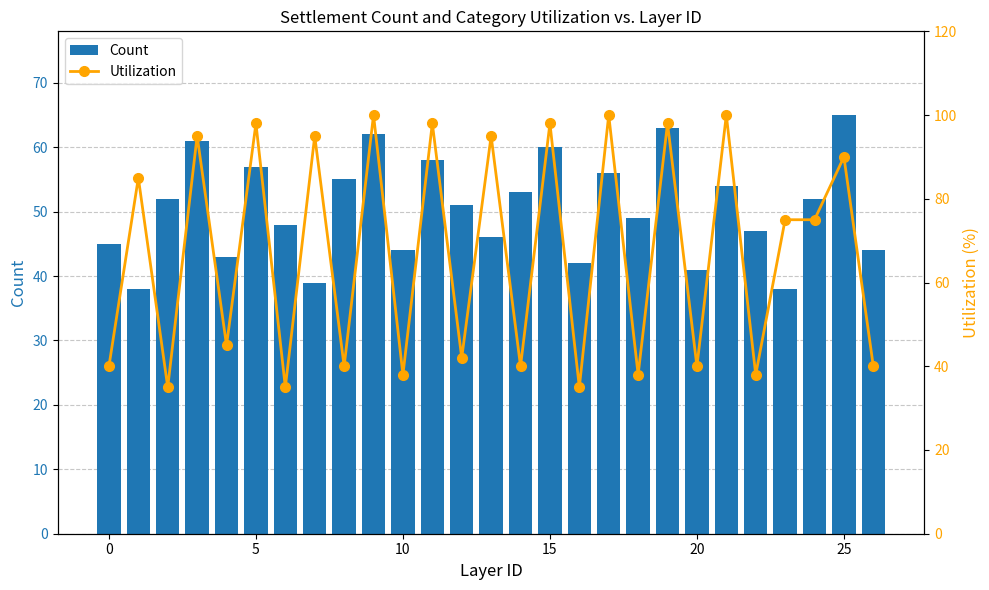

How many distinct data groups are displayed?

2